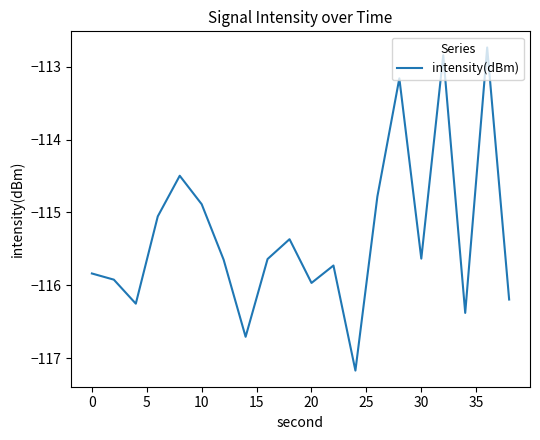

What is the maximum value shown in the chart?

-112.7